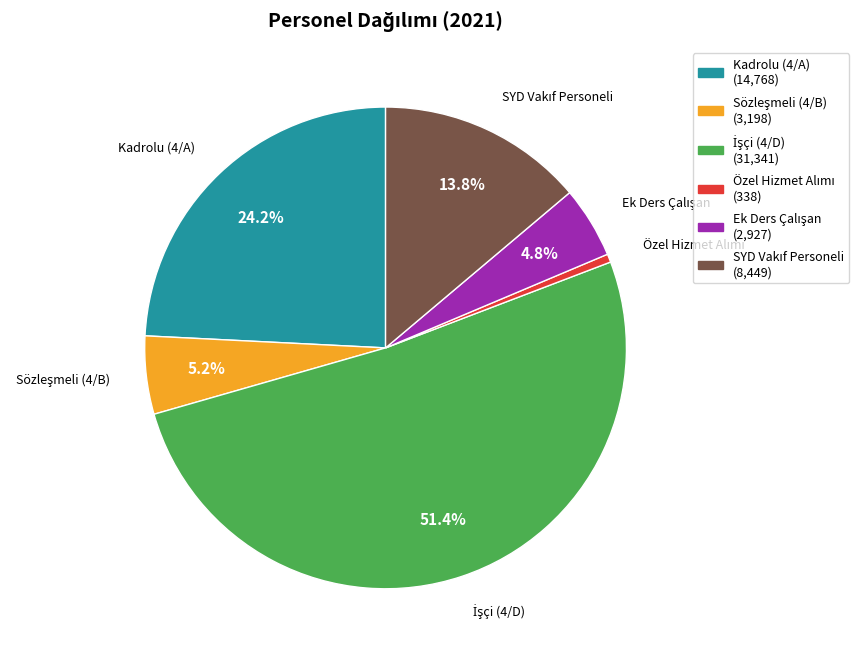

How many segments does this pie chart have?

6